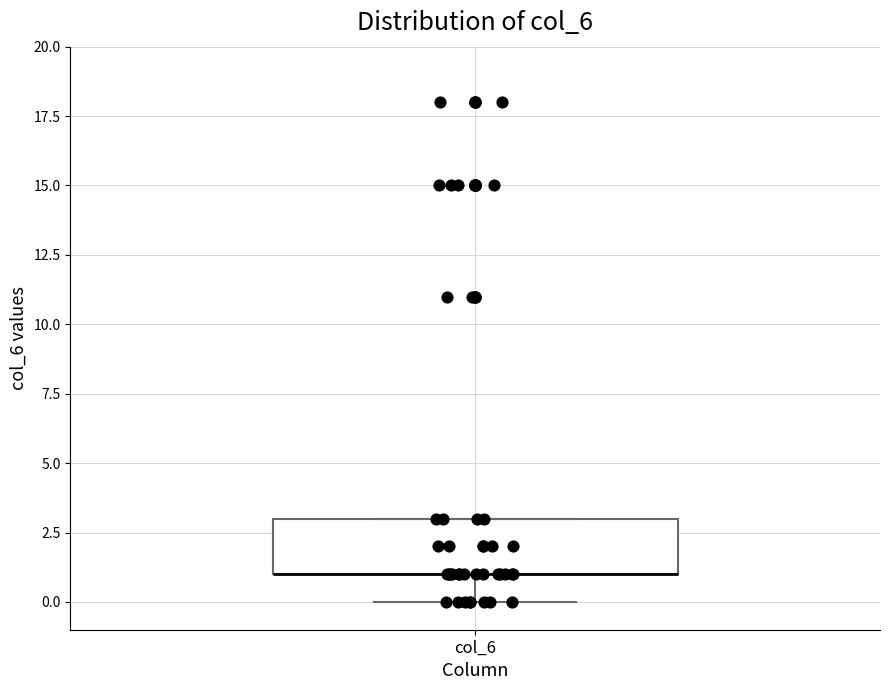

Transcribe this box plot: give where the median line is, the range the box spans, and where the two whiskers end, as read against the y-axis. The values are not printed on the chart, so give them approximately, as read against the axis.

median 1 (drawn on the box's lower edge), box 1 to 3, whiskers 0 to 3